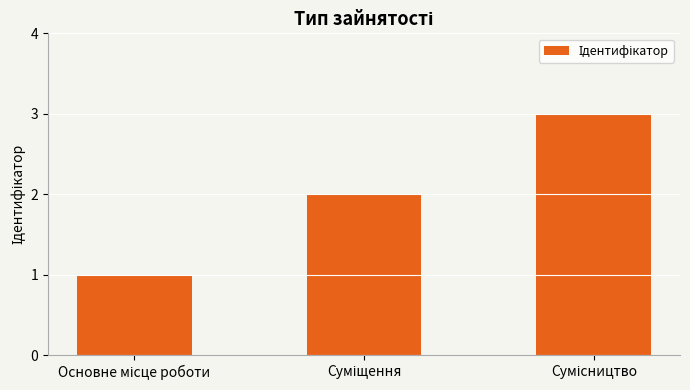

Does the chart contain stacked bars?

No